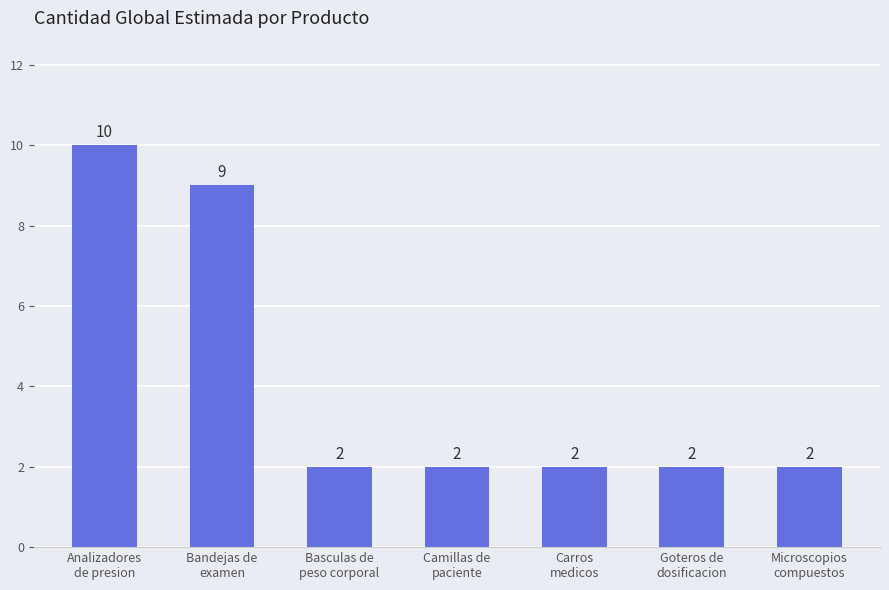

At which label is the value closest to 6?

Bandejas de
examen